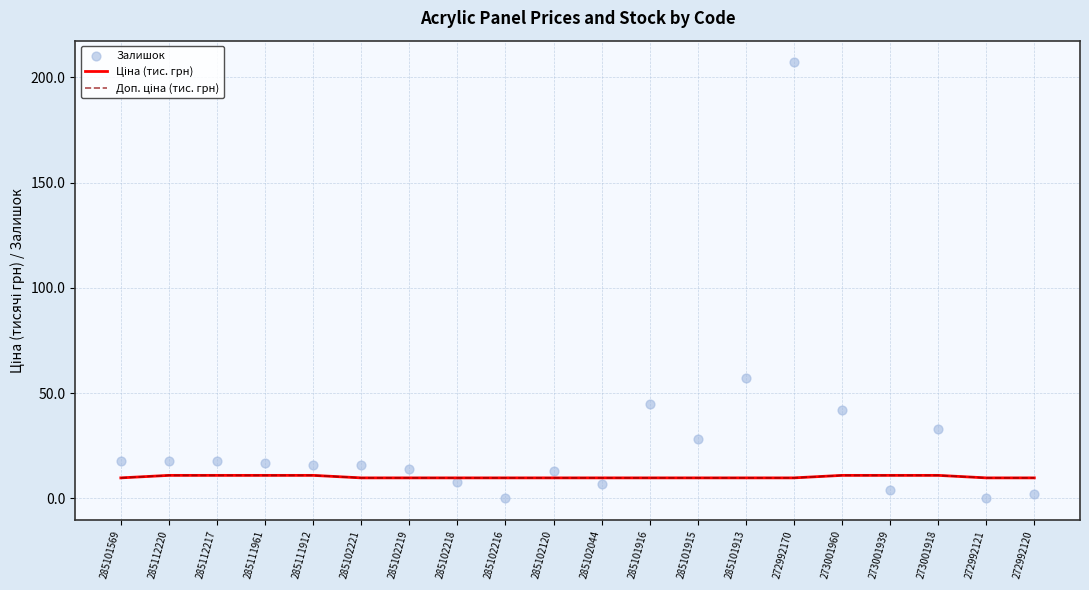

What are all the series names shown in the legend?

Ціна (тис. грн), Доп. ціна (тис. грн), Залишок